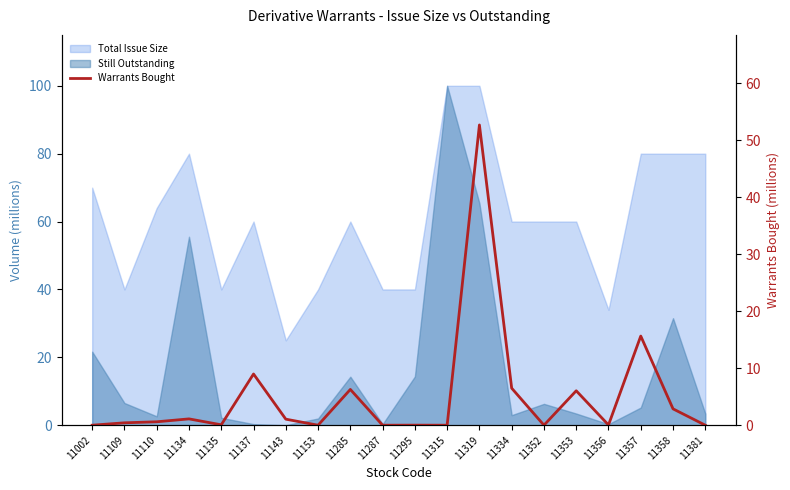

Which label corresponds to the smallest value in the chart?

11002